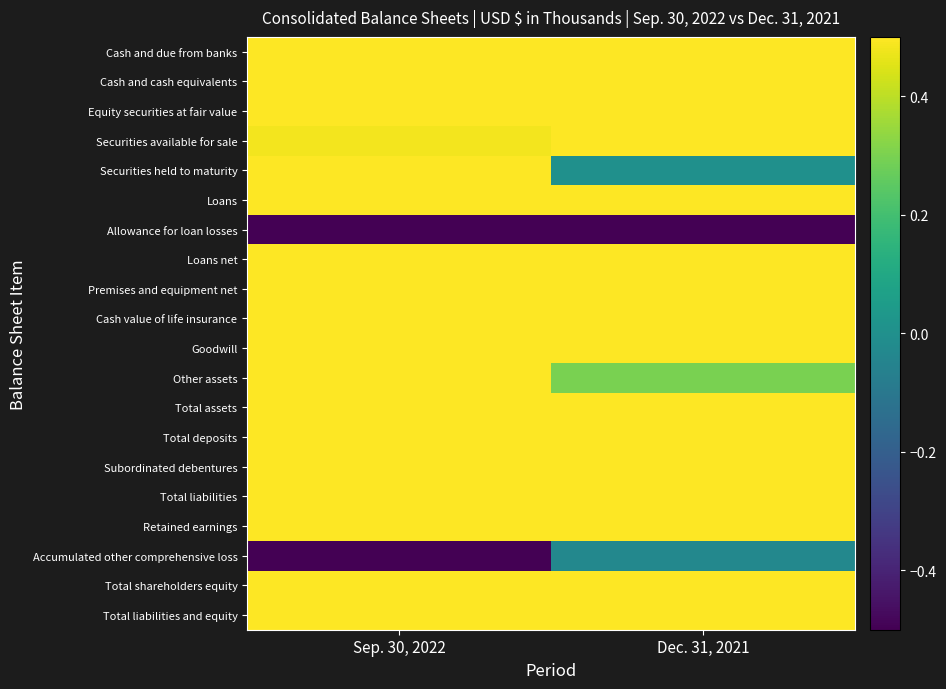

How many categories are shown in the chart?

2